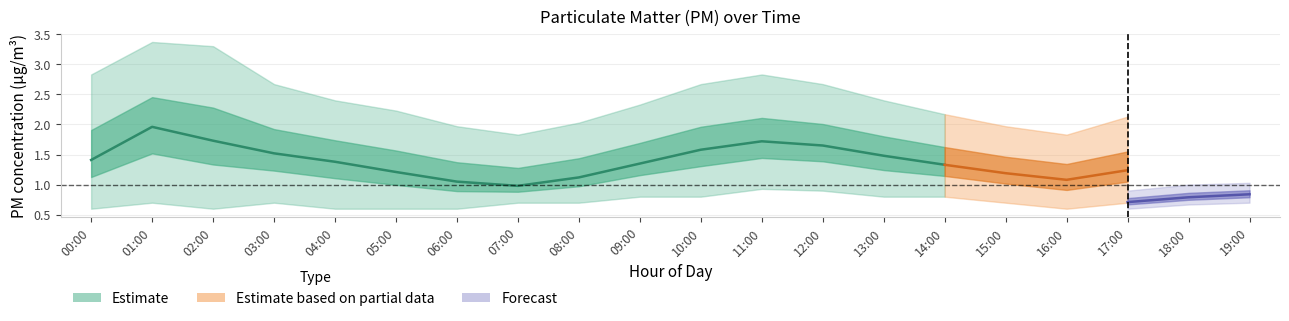

How many interior local valleys does the P1_mean series have?

2